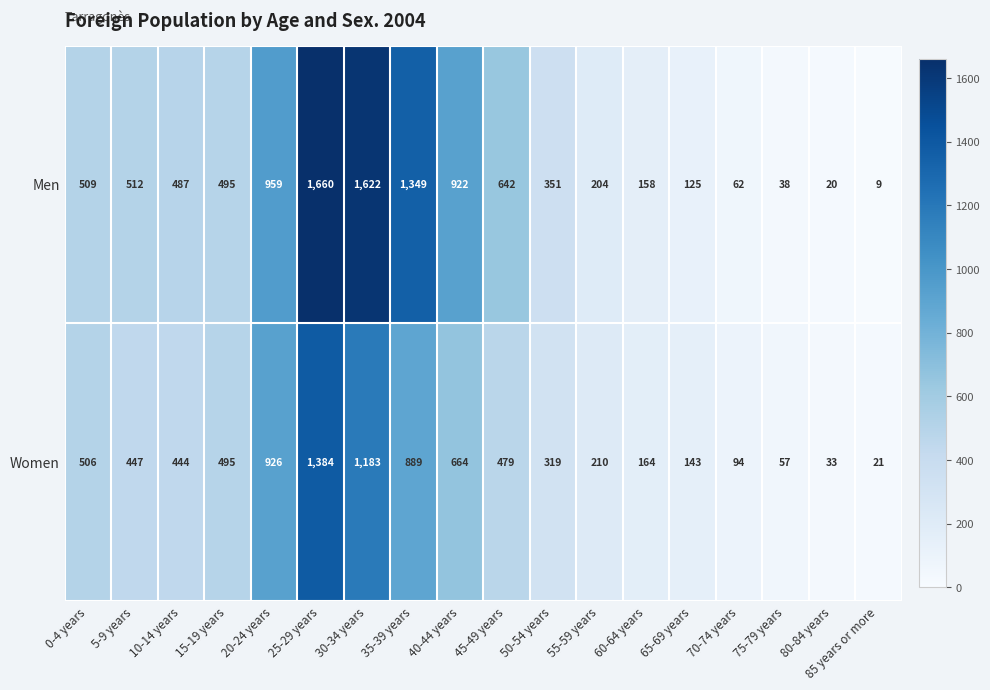

Rank the series at 20-24 years from lowest to highest value.

Women, Men